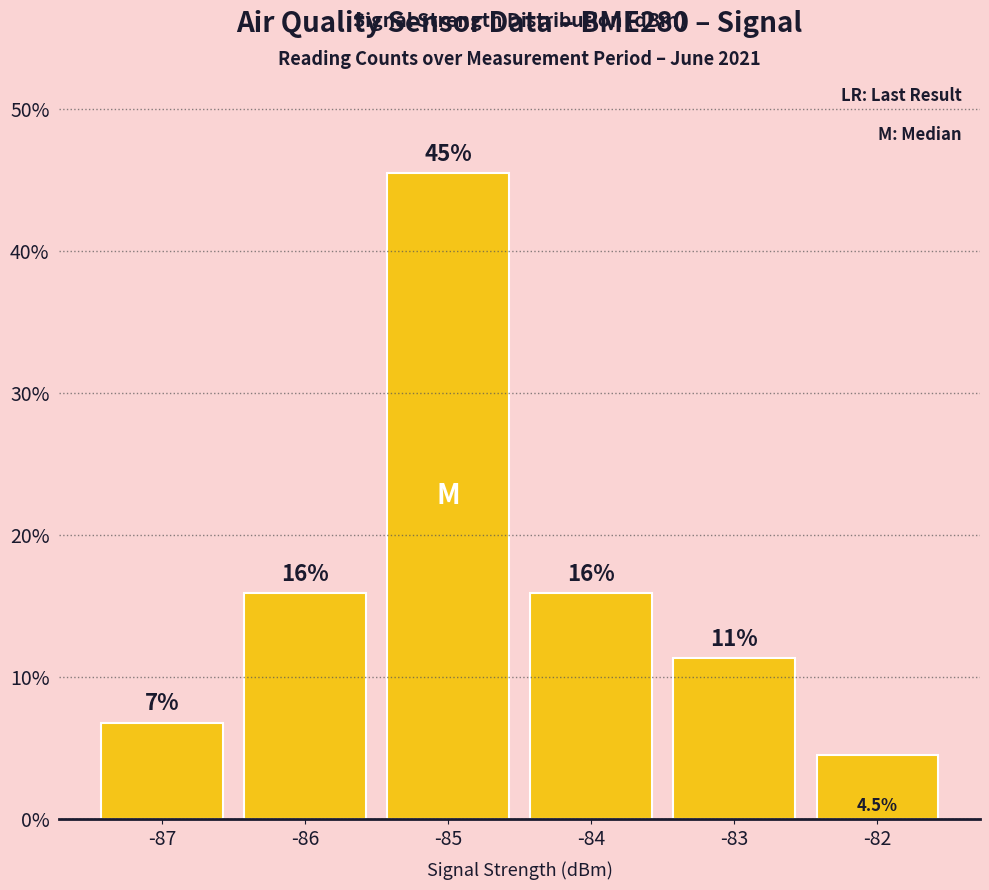

What is the change in value from -87 to -85?

+38.6